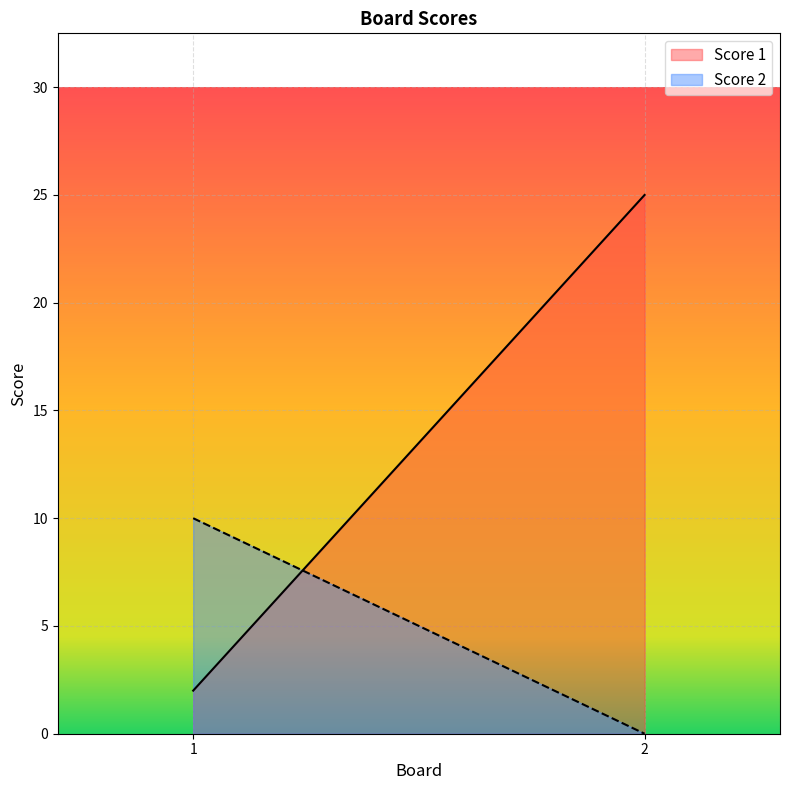

Between 1 and 2, which series saw the biggest shift?

Score 1